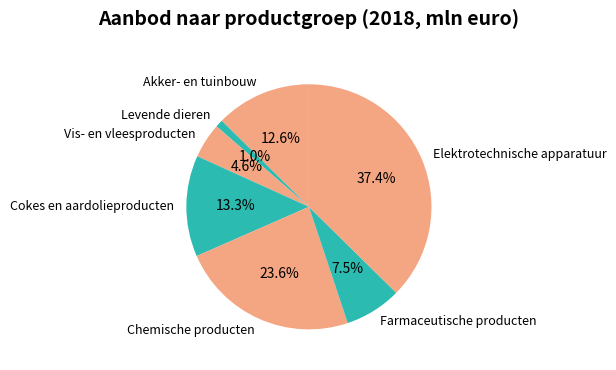

What is the ratio of the value at Chemische producten to the value at Farmaceutische producten?

3.1